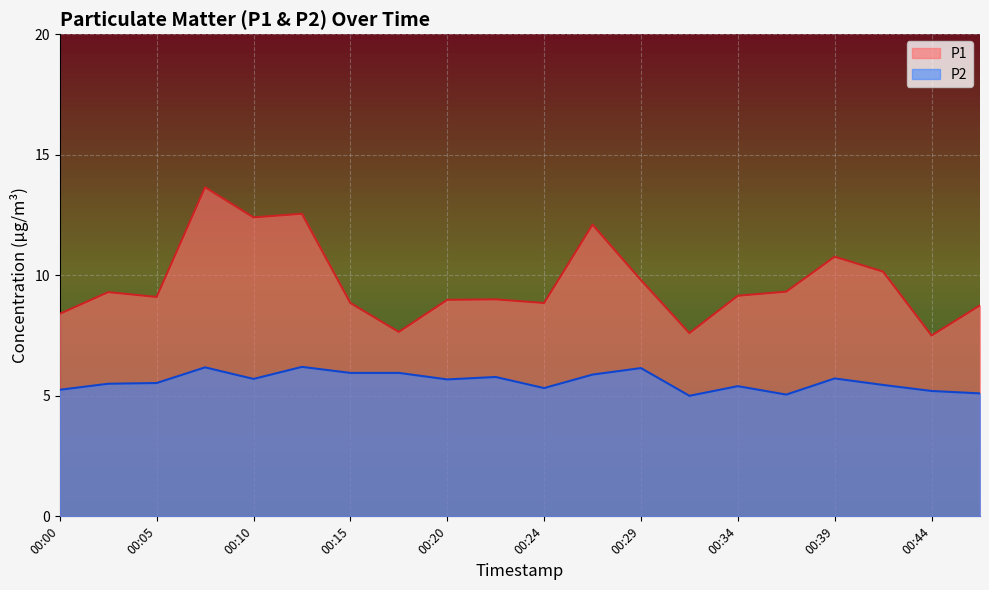

Where is the first local maximum for P2?

00:07